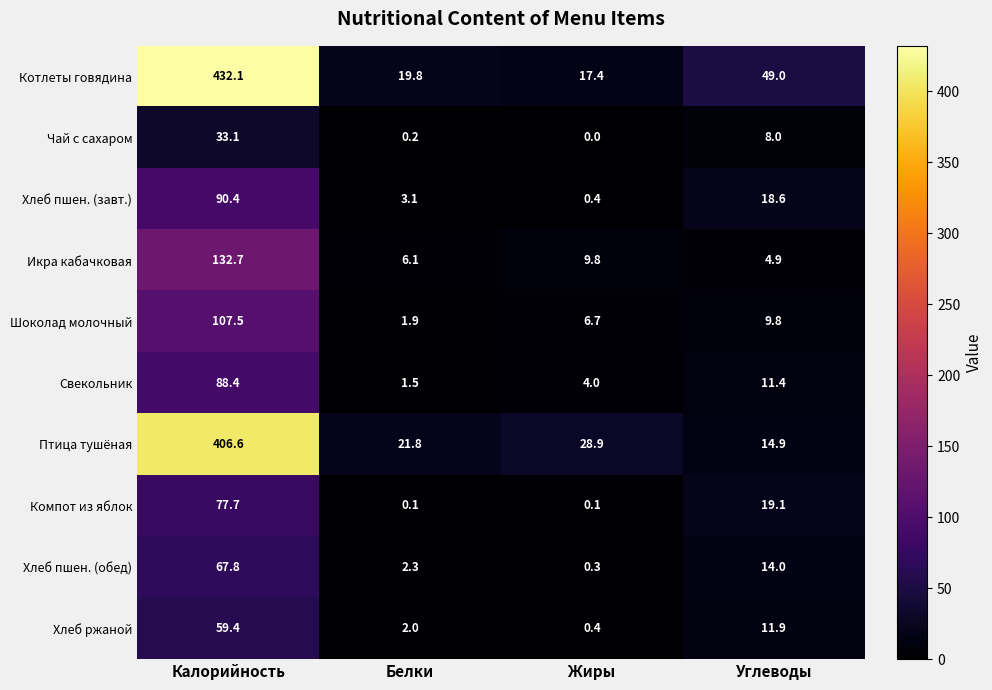

How many values in the Чай с сахаром series are below 8?

2